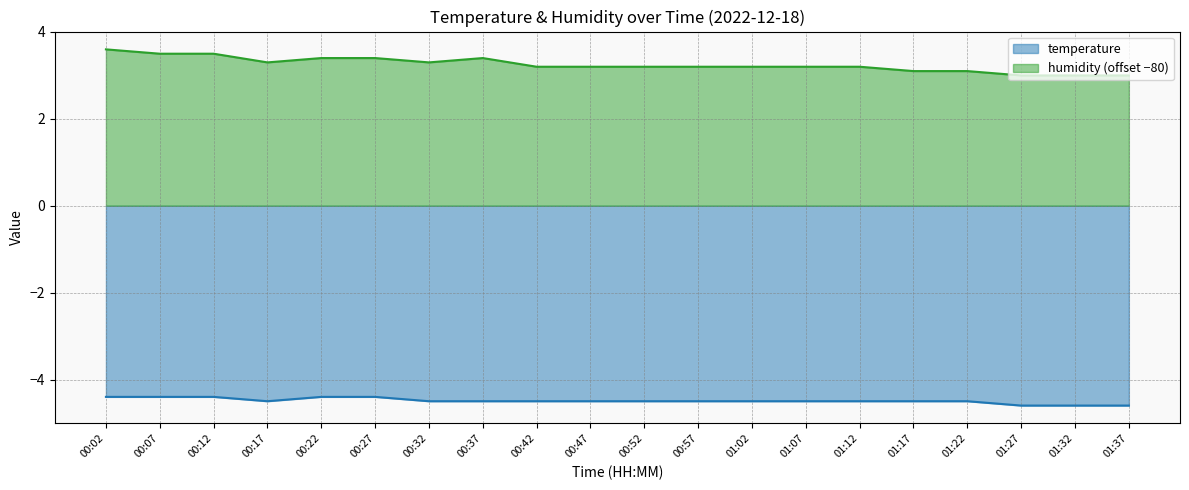

Rank the series by their average value, from lowest to highest.

temperature, humidity (offset −80)